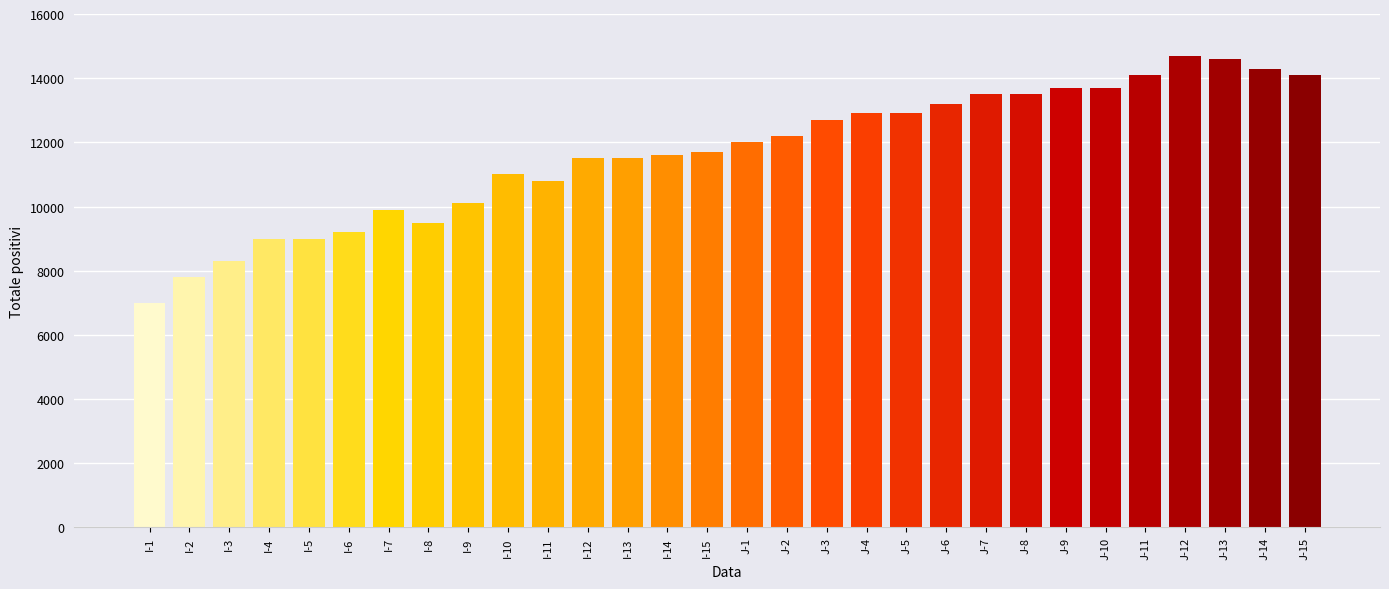

What value does the data have at J-9?

13700